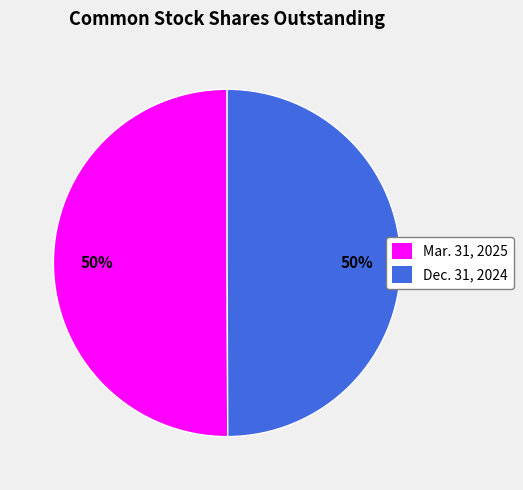

To the nearest percent, what is the combined percentage of Dec. 31, 2024 and Mar. 31, 2025?

100%